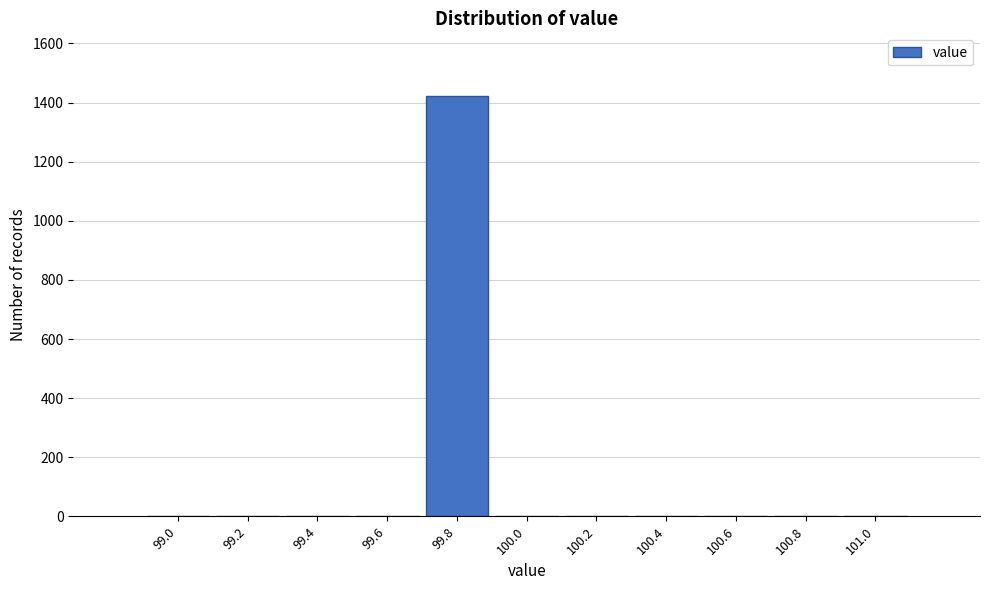

Reading right to left, what are all the values shown in this chart?

101.0=0	100.8=0	100.6=0	100.4=0	100.2=0	100.0=0	99.8=1421	99.6=0	99.4=0	99.2=0	99.0=0